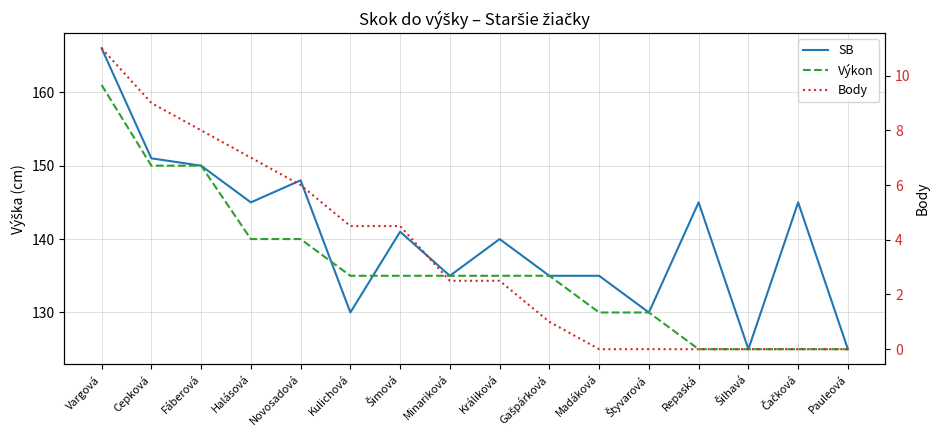

What is the average value of the Body series?

3.5